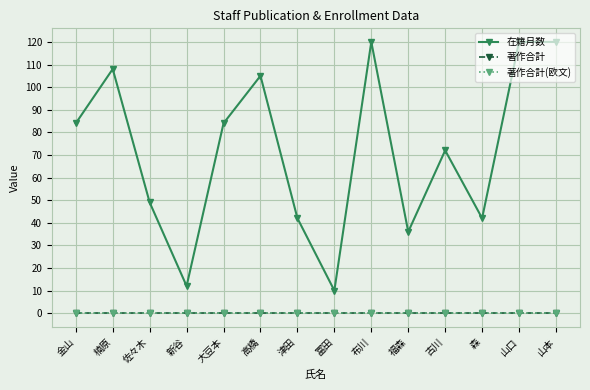

What is the greatest value displayed?

120